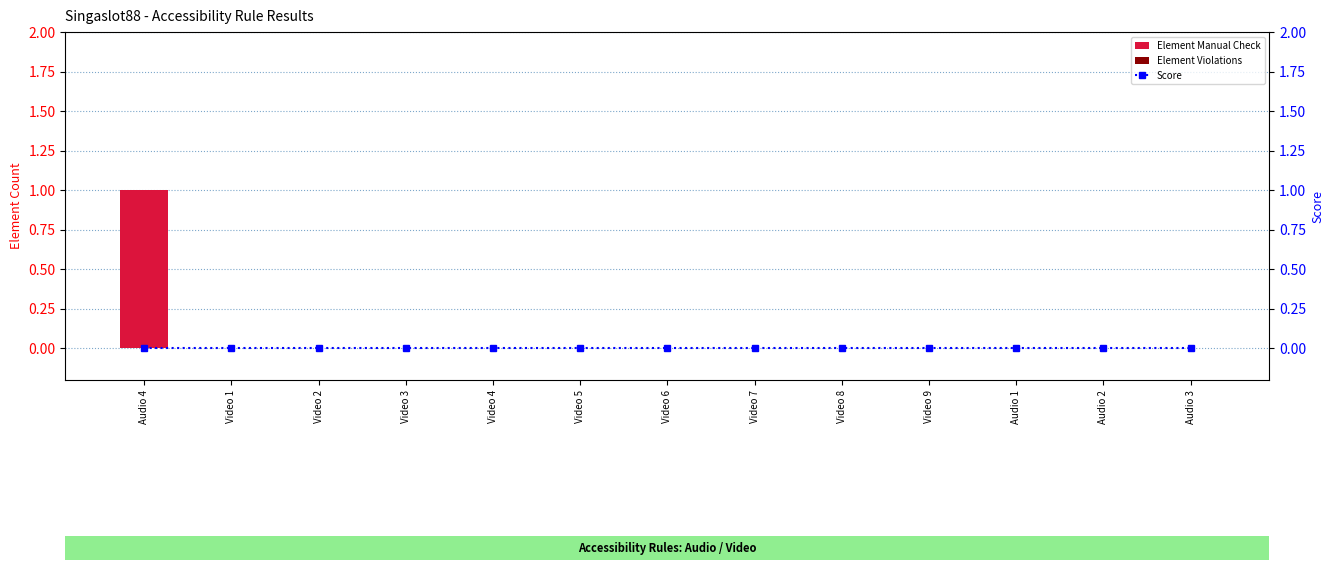

Is it true that Element Manual Check equals 0 at Audio 1?

True